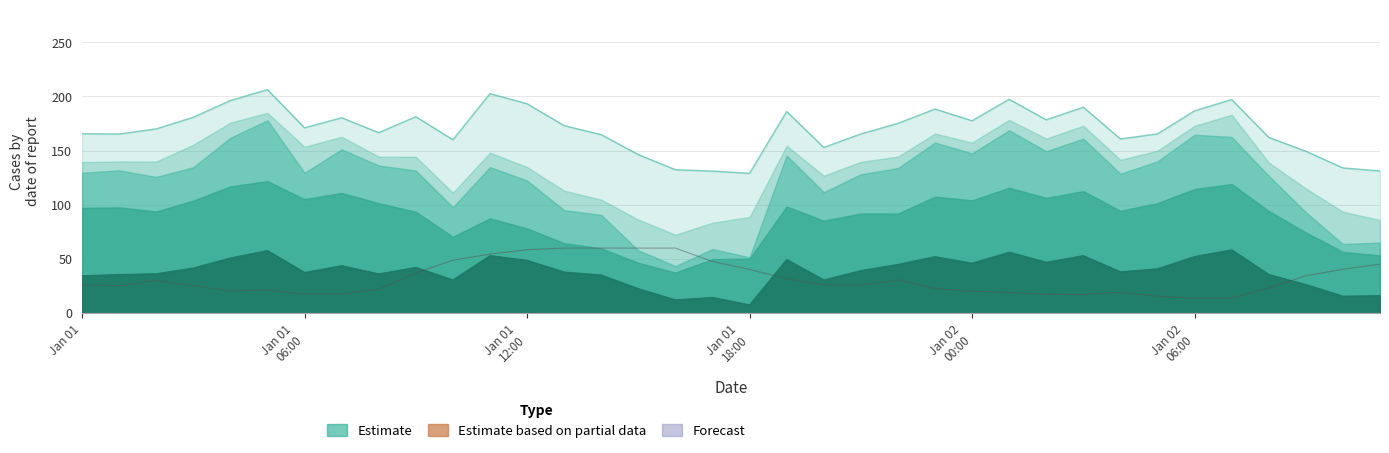

What is the label of the 13th point from the left?

Jan 01 12:00